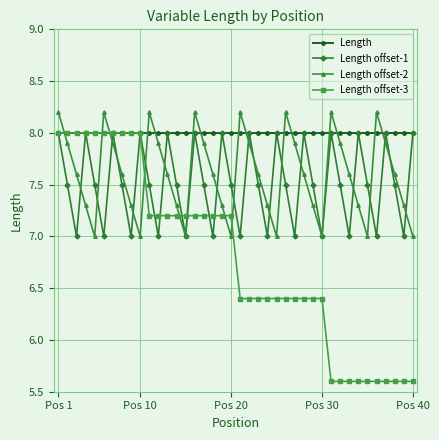

What is the lowest value of the Length offset-2 series?

7.0